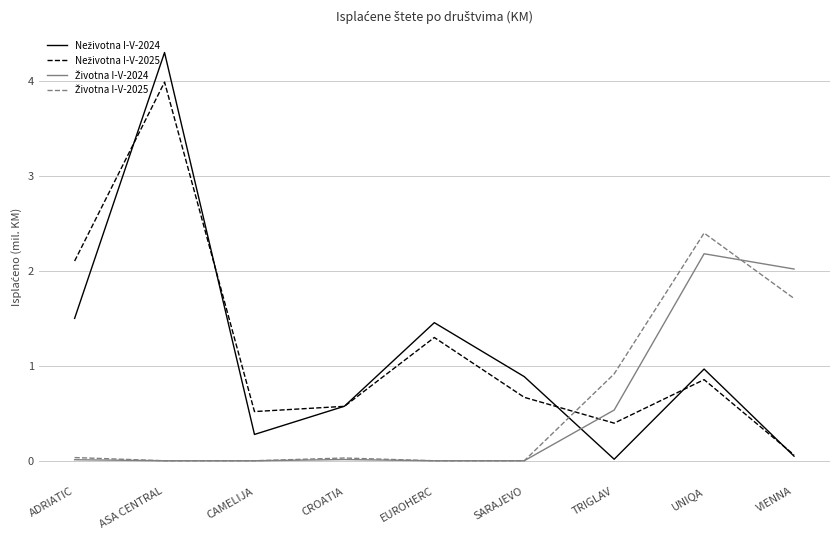

What is the difference between the highest and lowest values at EUROHERC?

1.5